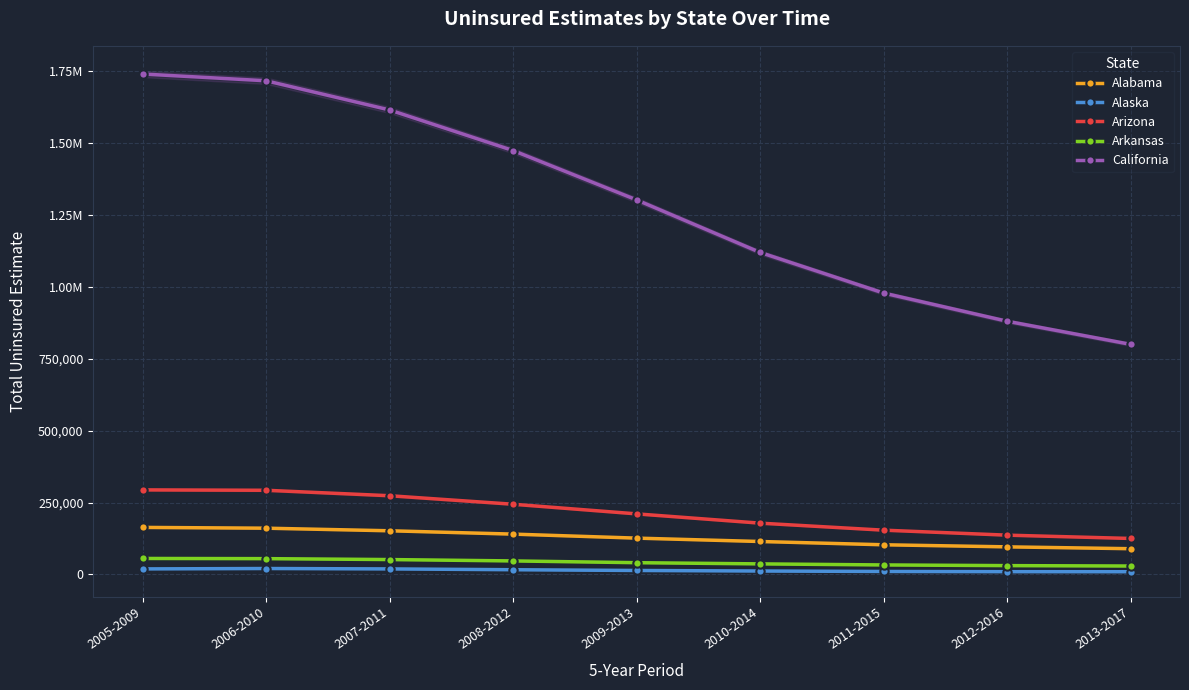

Reading left to right, what are all the values shown in this chart?

Alabama: 2005-2009=163715	2006-2010=160968	2007-2011=151955	2008-2012=140360	2009-2013=126408	2010-2014=114671	2011-2015=103277	2012-2016=96051	2013-2017=89630
Alaska: 2005-2009=19375	2006-2010=20715	2007-2011=19319	2008-2012=16486	2009-2013=13888	2010-2014=12010	2011-2015=10449	2012-2016=9728	2013-2017=9524
Arizona: 2005-2009=294219	2006-2010=292831	2007-2011=273882	2008-2012=244253	2009-2013=210776	2010-2014=178493	2011-2015=154091	2012-2016=136744	2013-2017=125254
Arkansas: 2005-2009=55682	2006-2010=55075	2007-2011=51855	2008-2012=47113	2009-2013=40981	2010-2014=36809	2011-2015=33131	2012-2016=30782	2013-2017=29388
California: 2005-2009=1740717	2006-2010=1717135	2007-2011=1615557	2008-2012=1474355	2009-2013=1302748	2010-2014=1120076	2011-2015=978804	2012-2016=880816	2013-2017=800459